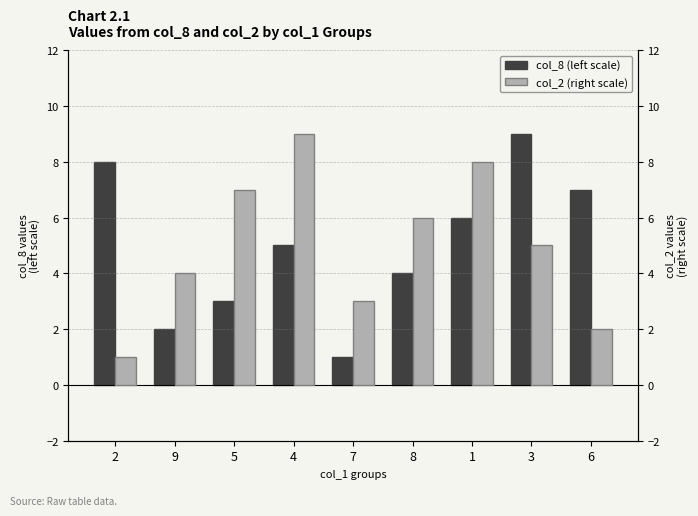

What is the label of the 5th bar from the left?

7